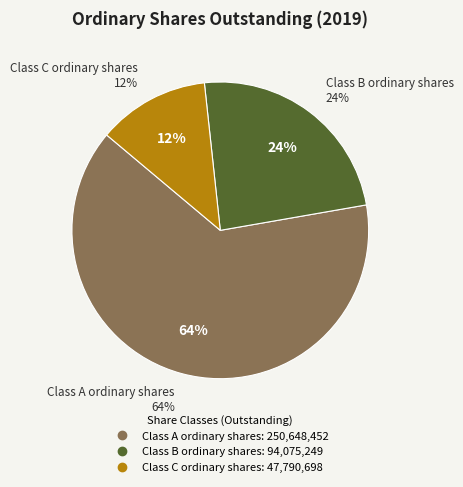

Does Class A ordinary shares account for over 50% of the chart?

Yes